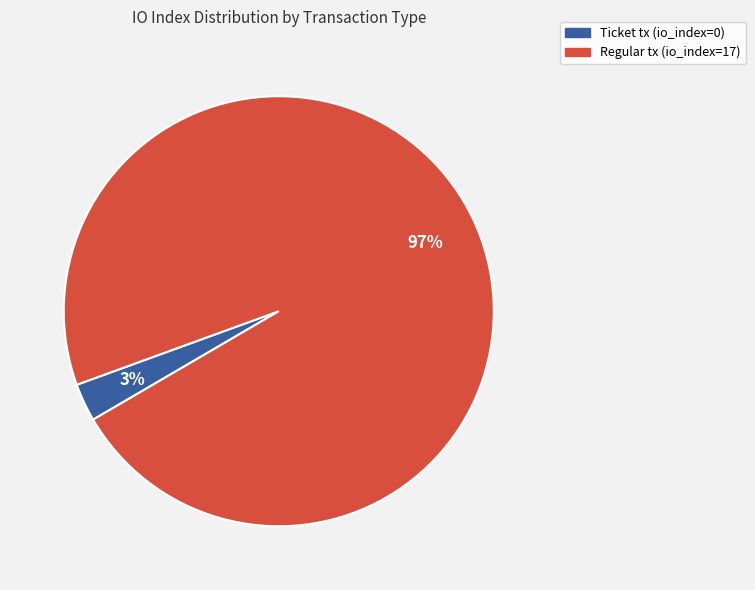

To the nearest percent, what is the difference between the largest and smallest slice percentages?

94%